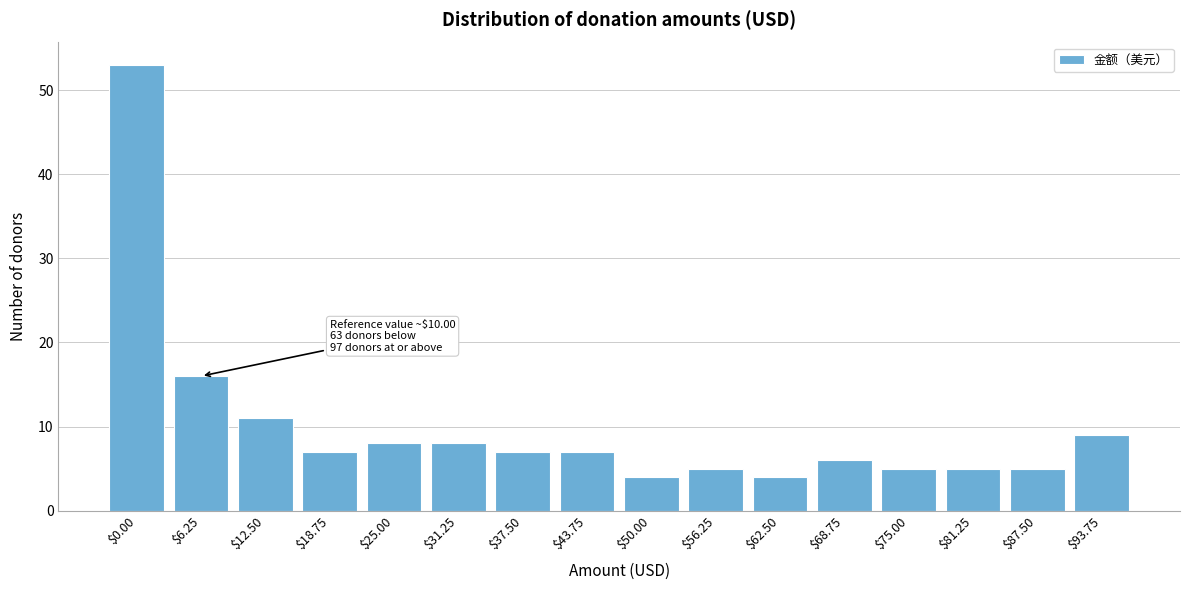

Reading left to right, list all the values displayed in this chart.

53	16	11	7	8	8	7	7	4	5	4	6	5	5	5	9